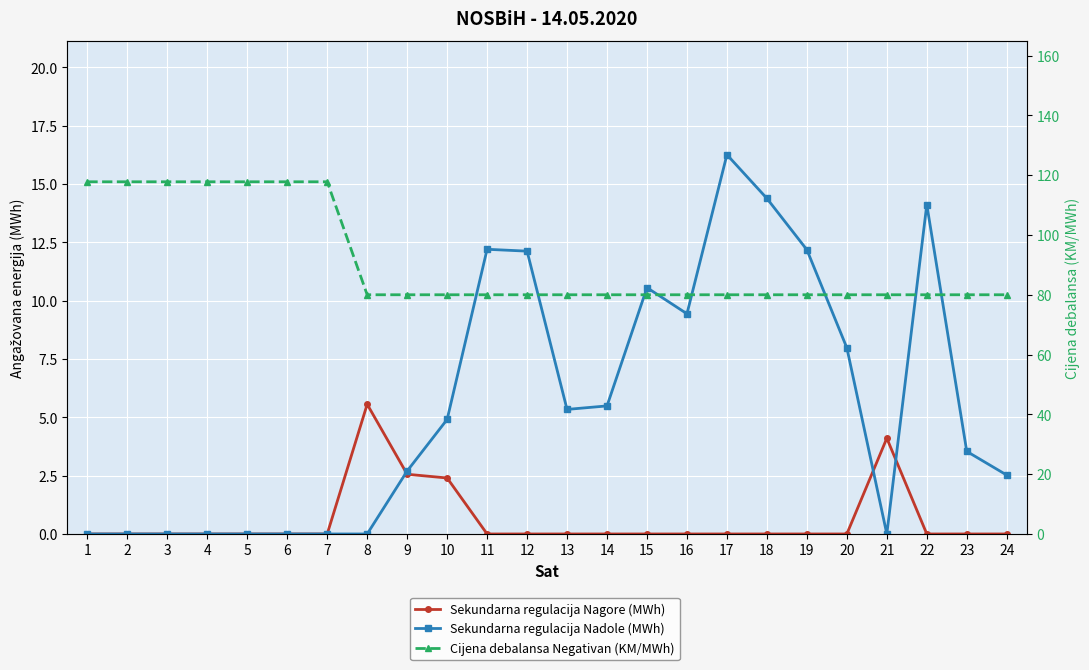

Reading right to left, what are all the values shown in this chart?

Sekundarna regulacija Nagore (MWh): 24=0.0	23=0.0	22=0.0	21=4.1	20=0.0	19=0.0	18=0.0	17=0.0	16=0.0	15=0.0	14=0.0	13=0.0	12=0.0	11=0.0	10=2.4	9=2.6	8=5.6	7=0.0	6=0.0	5=0.0	4=0.0	3=0.0	2=0.0	1=0.0
Sekundarna regulacija Nadole (MWh): 24=2.5	23=3.5	22=14.1	21=0.0	20=8.0	19=12.2	18=14.4	17=16.3	16=9.4	15=10.6	14=5.5	13=5.3	12=12.1	11=12.2	10=4.9	9=2.7	8=0.0	7=0.0	6=0.0	5=0.0	4=0.0	3=0.0	2=0.0	1=0.0
Cijena debalansa Negativan (KM/MWh): 24=80.0	23=80.0	22=80.0	21=80.0	20=80.0	19=80.0	18=80.0	17=80.0	16=80.0	15=80.0	14=80.0	13=80.0	12=80.0	11=80.0	10=80.0	9=80.0	8=80.0	7=117.8	6=117.8	5=117.8	4=117.8	3=117.8	2=117.8	1=117.8